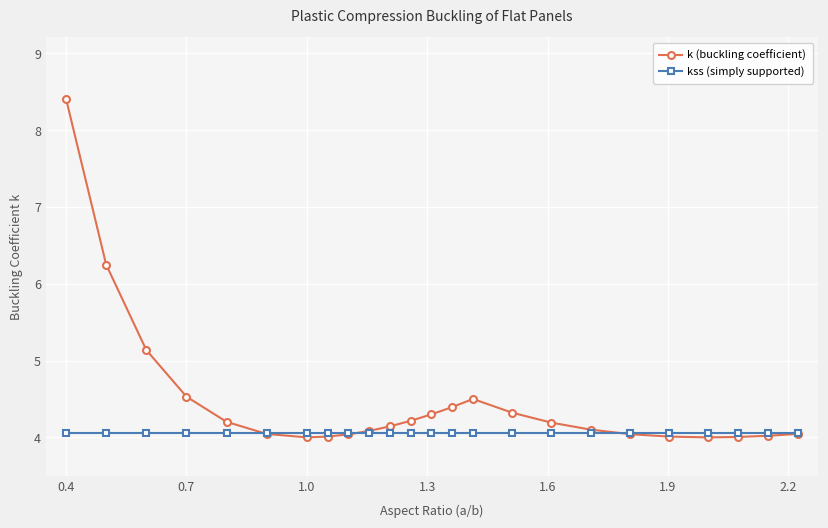

What is the value of the kss (simply supported) point at the 24th from the left?

4.1